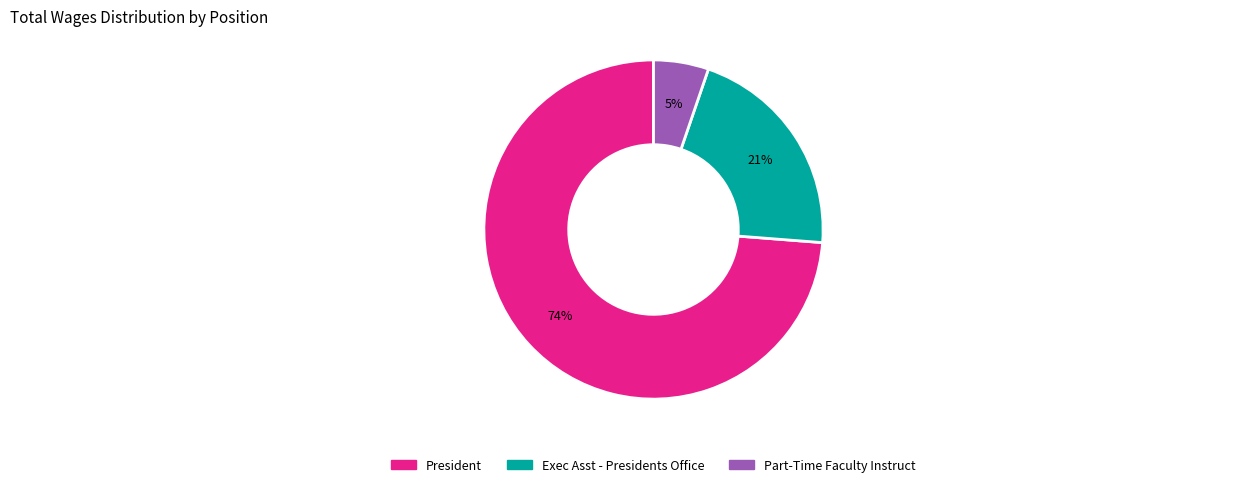

To the nearest percent, what percentage of the pie is Exec Asst - Presidents Office?

21%